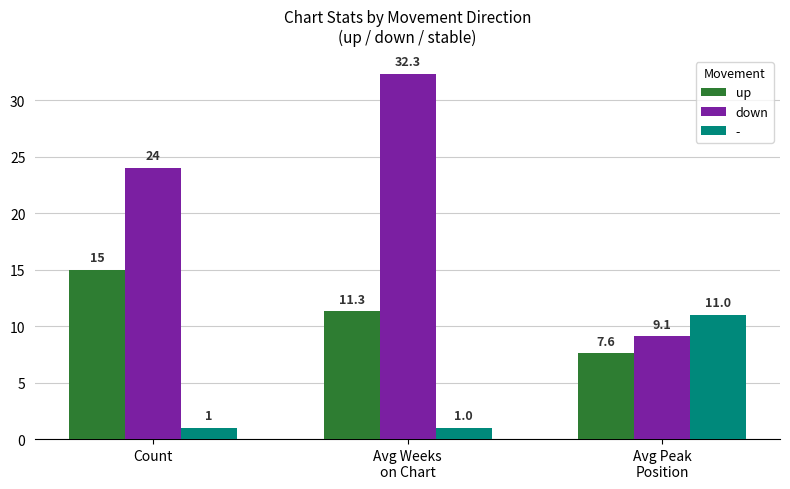

Reading right to left, what are all the values shown in this chart?

up: 7.6	11.3	15.0
down: 9.1	32.3	24.0
-: 11.0	1.0	1.0